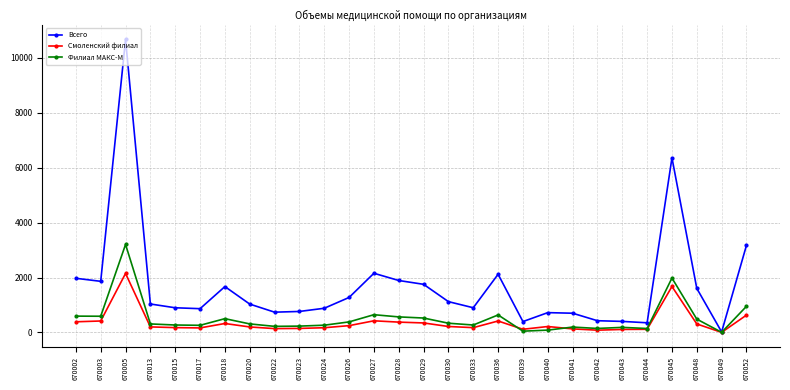

At which category is the sum across all series the highest?

670005